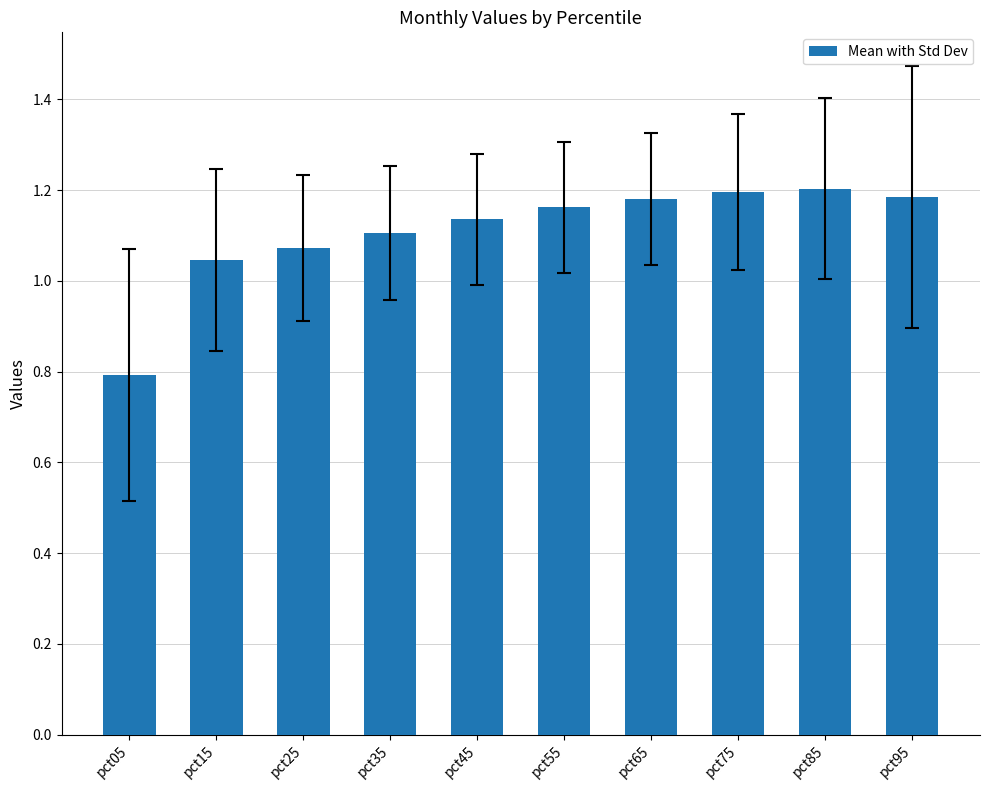

True or false: the data shows 1.2 at pct75.

True